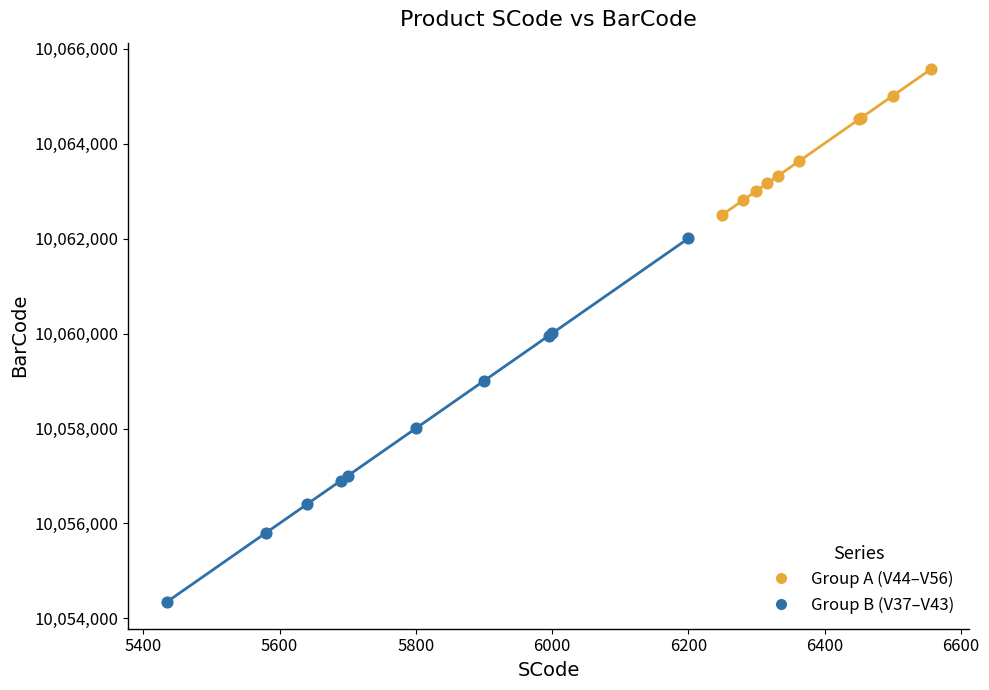

What are all the series names shown in the legend?

Group A (V44–V56), Group B (V37–V43)